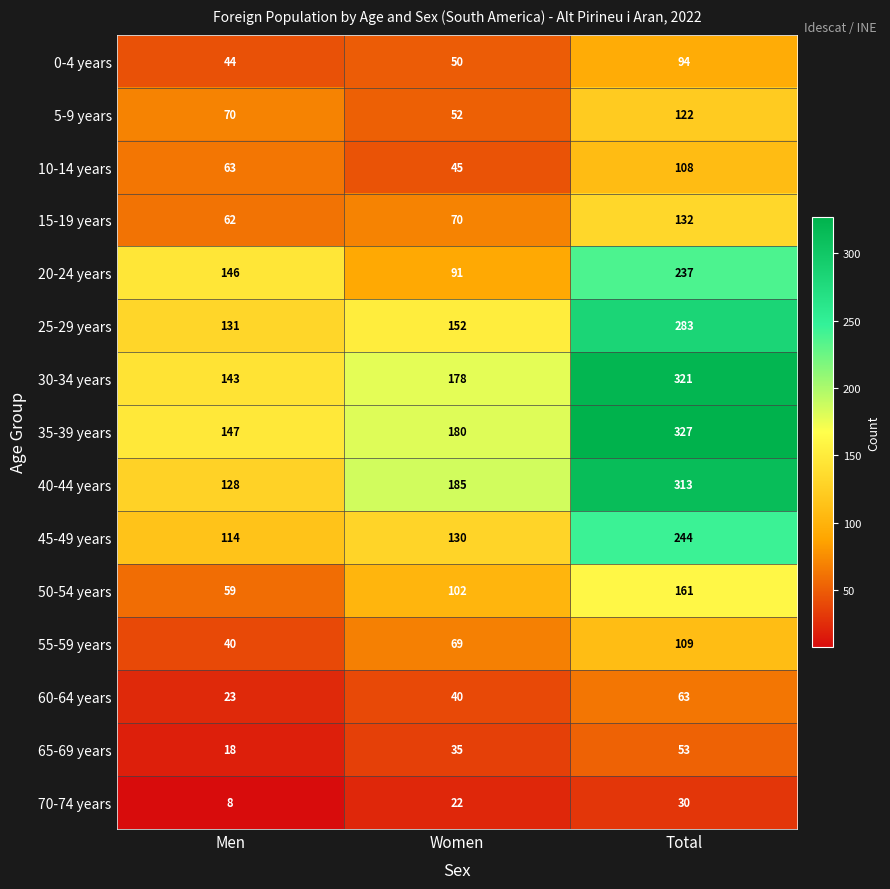

At Men, list the series in order from largest to smallest.

35-39 years, 20-24 years, 30-34 years, 25-29 years, 40-44 years, 45-49 years, 5-9 years, 10-14 years, 15-19 years, 50-54 years, 0-4 years, 55-59 years, 60-64 years, 65-69 years, 70-74 years